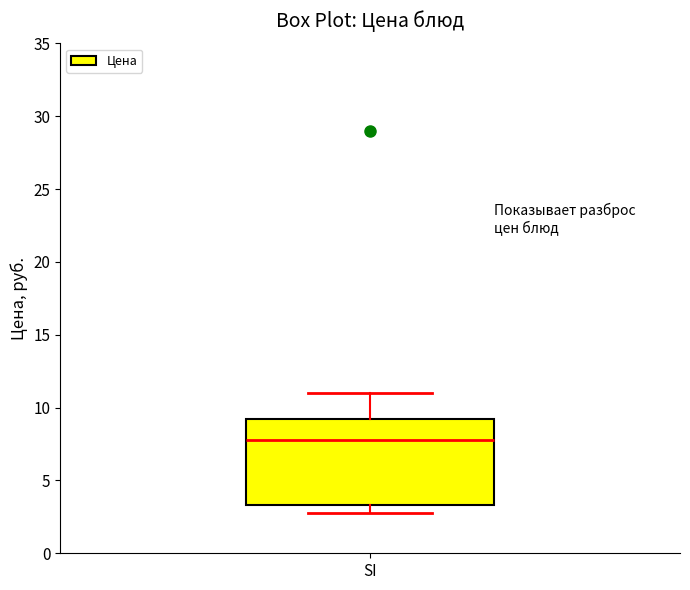

Transcribe this box plot: give where the median line is, the range the box spans, and where the two whiskers end, as read against the y-axis. The values are not printed on the chart, so give them approximately, as read against the axis.

median 8.0, box 3.5 to 9.0, whiskers 3.0 to 11.0